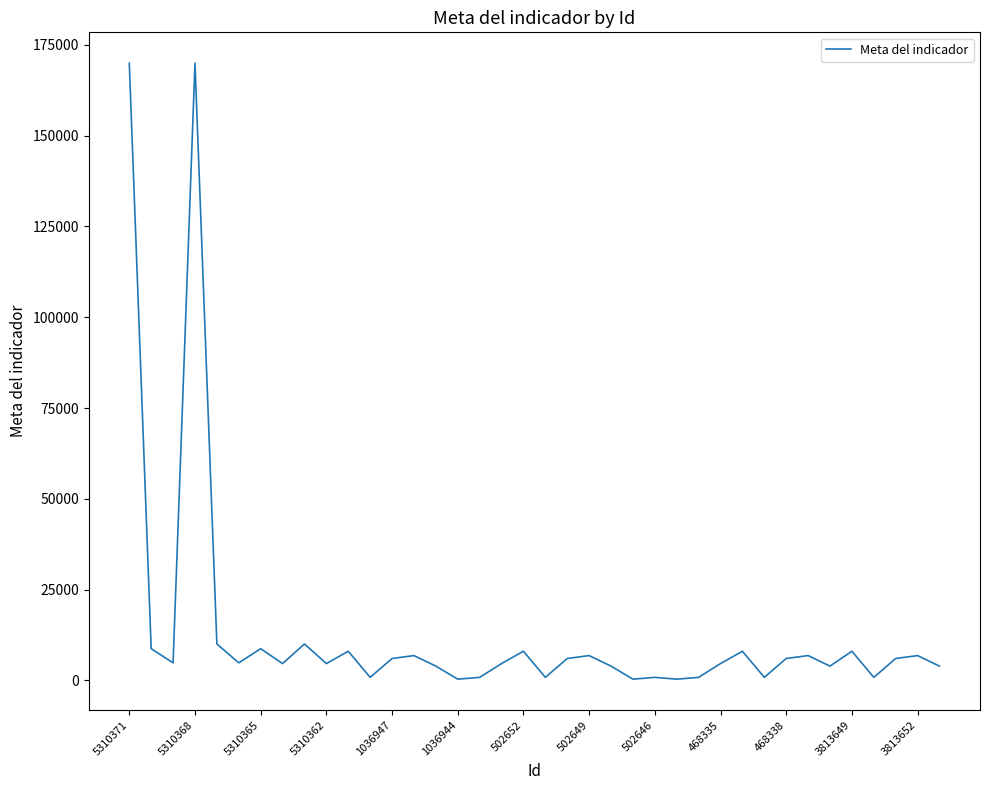

What is the difference between the maximum and minimum values?

169700